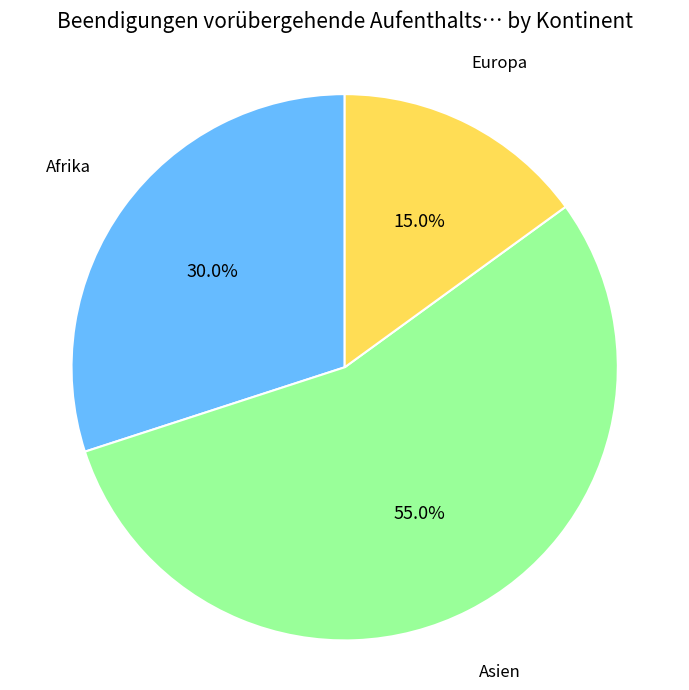

What is the ratio of the value at Afrika to the value at Asien?

0.5